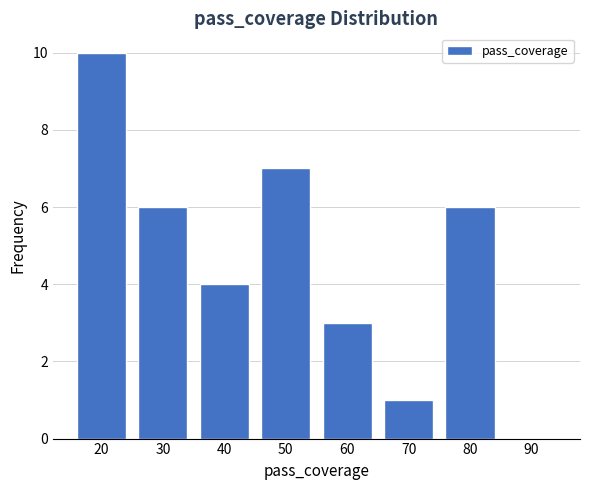

Reading right to left, list all the values displayed in this chart.

90=0	80=6	70=1	60=3	50=7	40=4	30=6	20=10